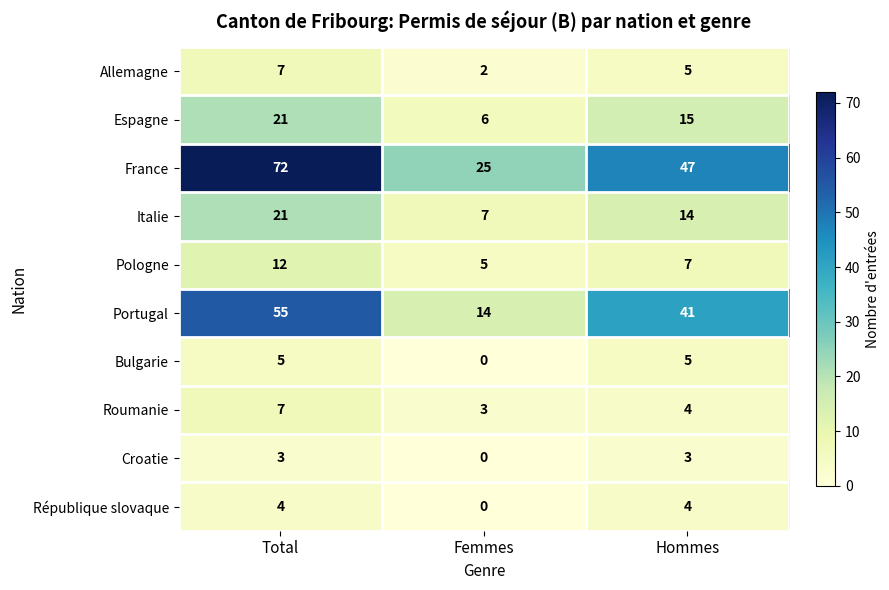

Where is France nearest to the value 48?

Hommes